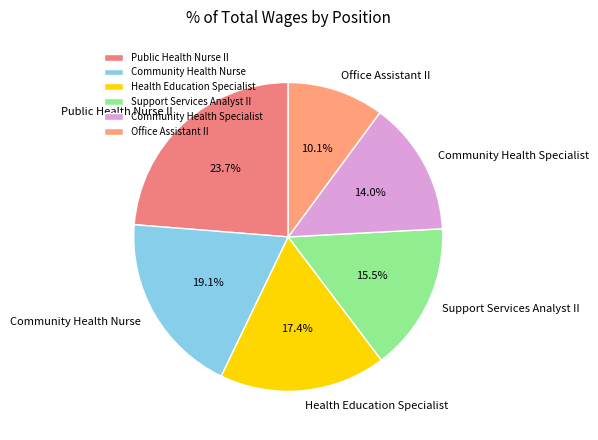

Rank the categories by value from highest to lowest.

Public Health Nurse II, Community Health Nurse, Health Education Specialist, Support Services Analyst II, Community Health Specialist, Office Assistant II